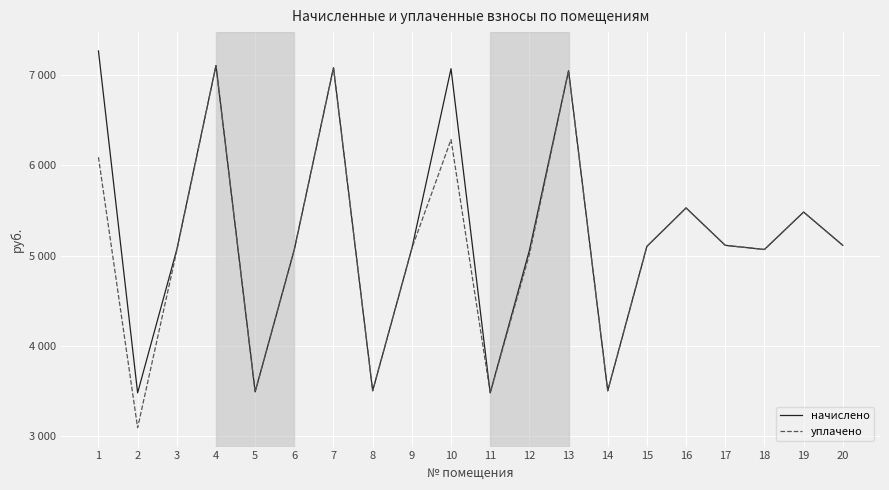

Does the chart display data point markers on the line(s)?

No